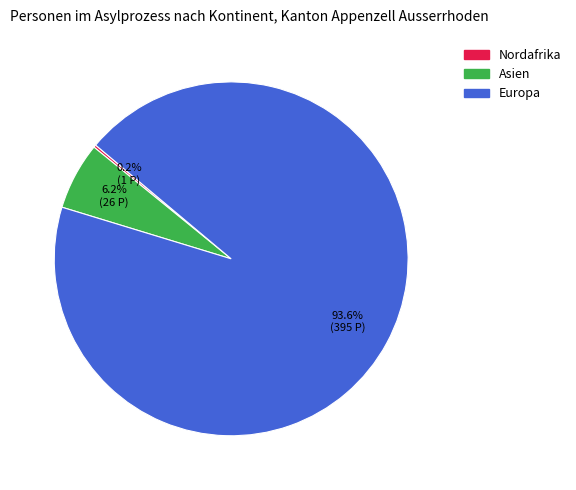

Is there a majority slice in this chart?

Yes